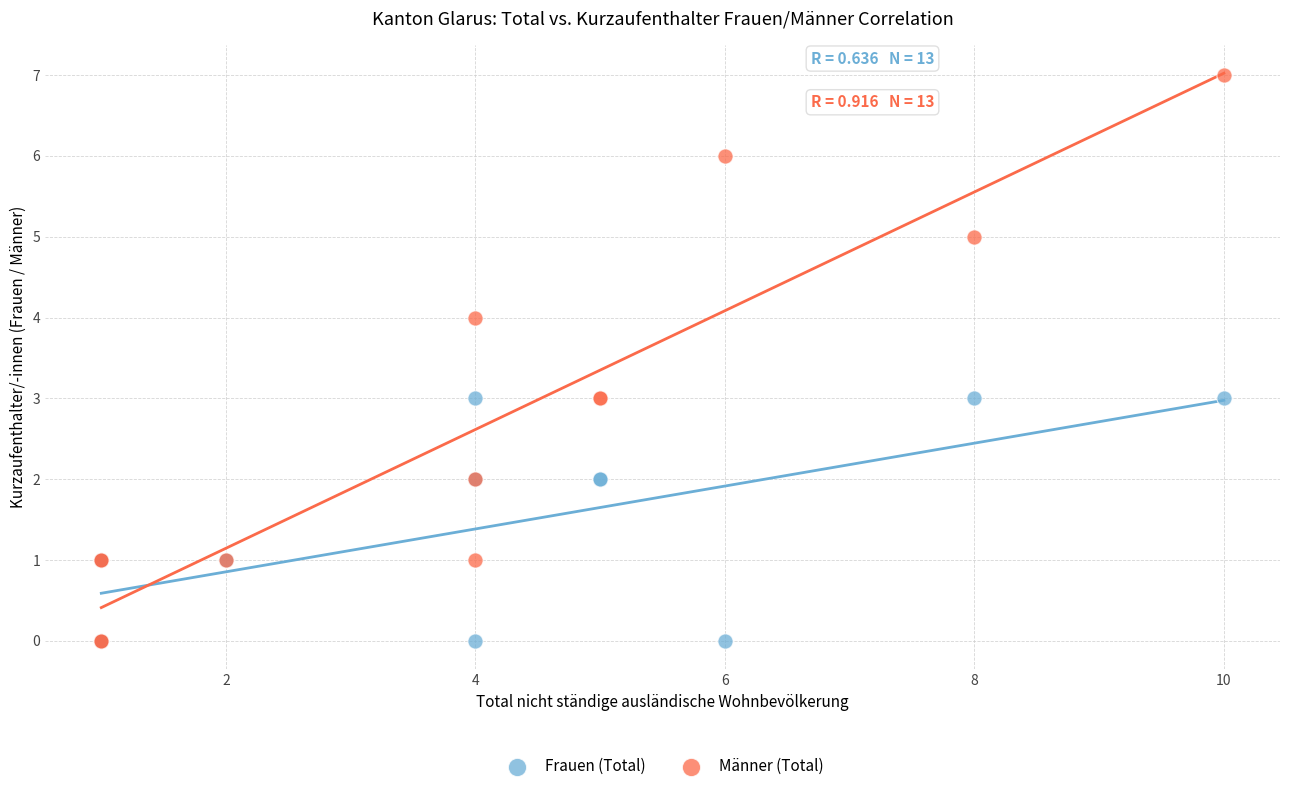

What are all the series names shown in the legend?

Frauen (Total), Männer (Total)